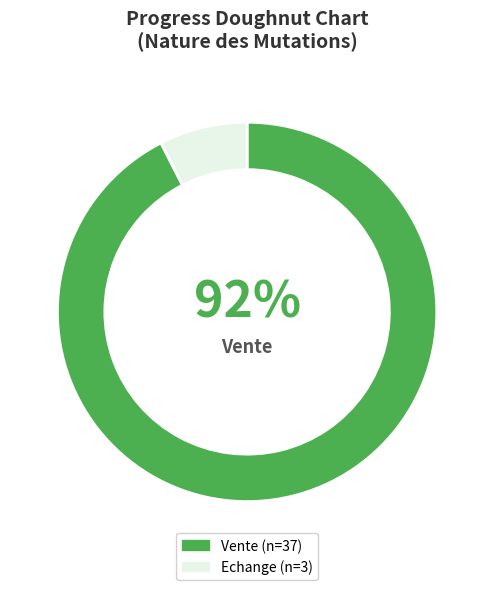

To the nearest percent, what is the average slice percentage?

50%